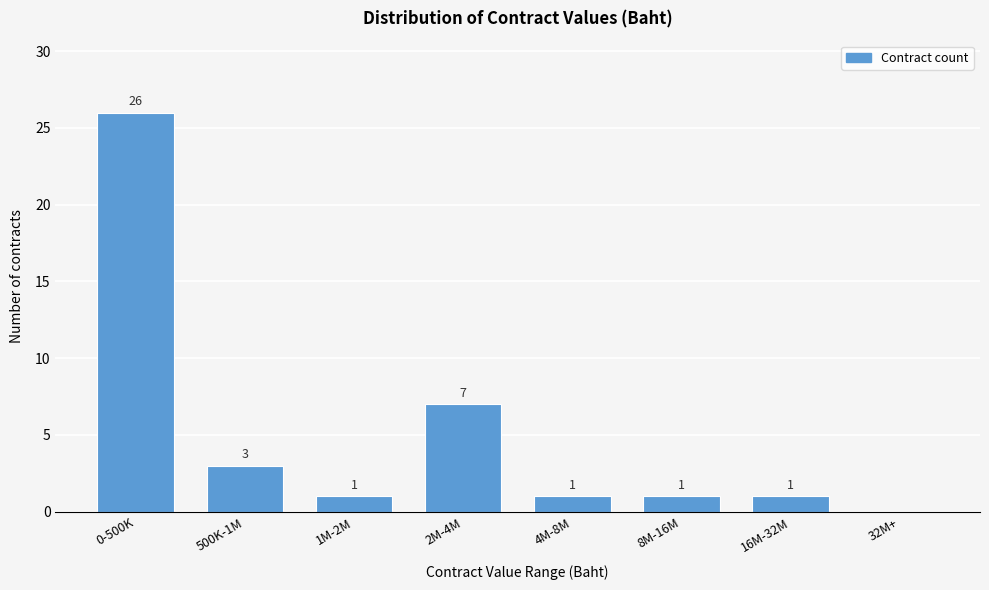

Reading right to left, extract all data points from this chart.

32M+=0	16M-32M=1	8M-16M=1	4M-8M=1	2M-4M=7	1M-2M=1	500K-1M=3	0-500K=26